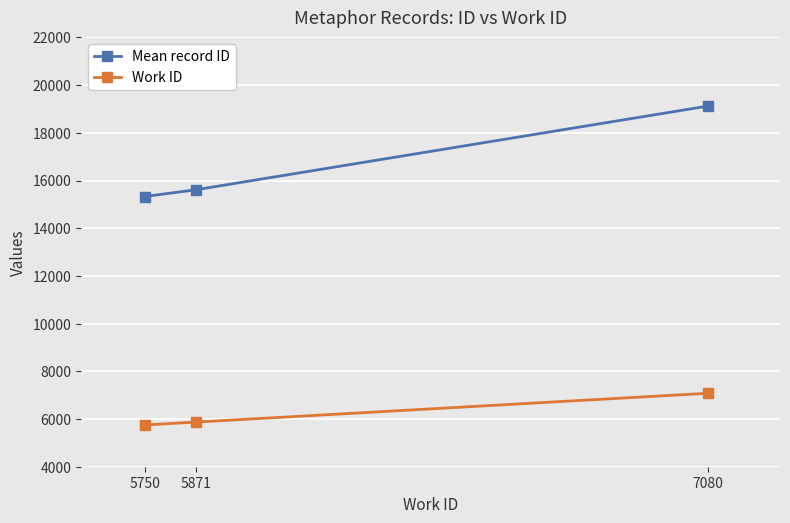

What is the difference between the maximum and minimum values in the Work ID series?

1330.0